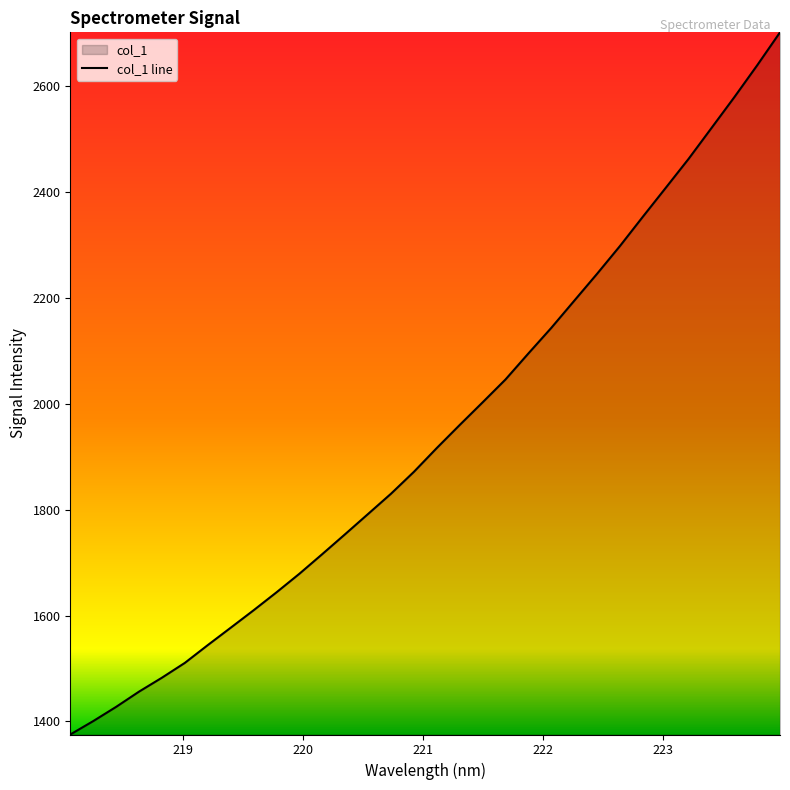

What is the average value?

1945.1